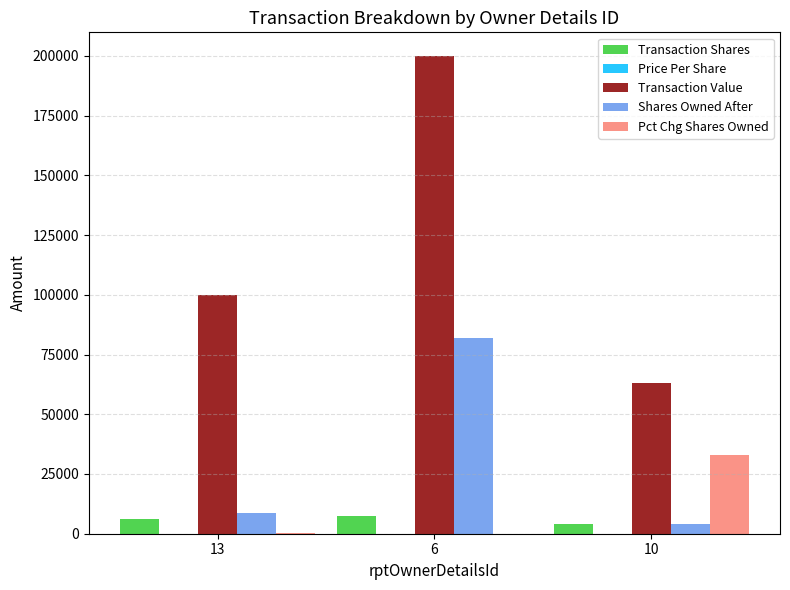

Is it true that Pct Chg Shares Owned equals 10.0 at 6?

True